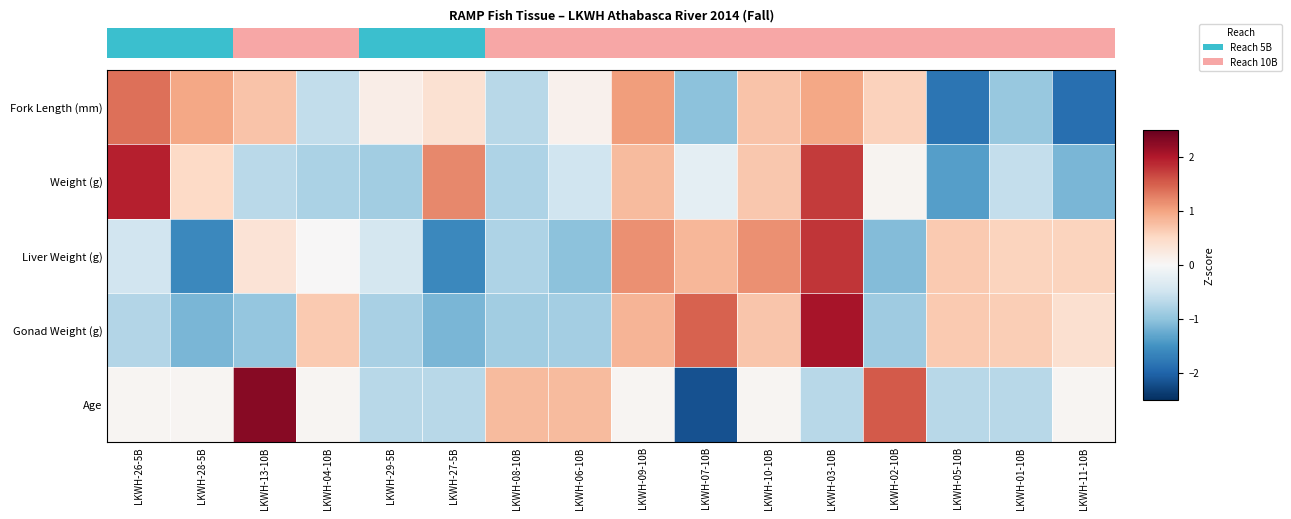

Reading left to right, list all the values displayed in this chart.

Fork Length (mm): LKWH-26-5B=1.4	LKWH-28-5B=1.0	LKWH-13-10B=0.7	LKWH-04-10B=-0.6	LKWH-29-5B=0.2	LKWH-27-5B=0.4	LKWH-08-10B=-0.7	LKWH-06-10B=0.1	LKWH-09-10B=1.0	LKWH-07-10B=-1.0	LKWH-10-10B=0.7	LKWH-03-10B=1.0	LKWH-02-10B=0.6	LKWH-05-10B=-1.8	LKWH-01-10B=-1.0	LKWH-11-10B=-1.9
Weight (g): LKWH-26-5B=2.0	LKWH-28-5B=0.5	LKWH-13-10B=-0.7	LKWH-04-10B=-0.8	LKWH-29-5B=-0.9	LKWH-27-5B=1.2	LKWH-08-10B=-0.8	LKWH-06-10B=-0.5	LKWH-09-10B=0.8	LKWH-07-10B=-0.2	LKWH-10-10B=0.7	LKWH-03-10B=1.8	LKWH-02-10B=0.1	LKWH-05-10B=-1.4	LKWH-01-10B=-0.6	LKWH-11-10B=-1.1
Liver Weight (g): LKWH-26-5B=-0.5	LKWH-28-5B=-1.6	LKWH-13-10B=0.3	LKWH-04-10B=0.0	LKWH-29-5B=-0.4	LKWH-27-5B=-1.6	LKWH-08-10B=-0.8	LKWH-06-10B=-1.0	LKWH-09-10B=1.1	LKWH-07-10B=0.8	LKWH-10-10B=1.1	LKWH-03-10B=1.8	LKWH-02-10B=-1.1	LKWH-05-10B=0.6	LKWH-01-10B=0.6	LKWH-11-10B=0.6
Gonad Weight (g): LKWH-26-5B=-0.7	LKWH-28-5B=-1.1	LKWH-13-10B=-1.0	LKWH-04-10B=0.6	LKWH-29-5B=-0.8	LKWH-27-5B=-1.1	LKWH-08-10B=-0.9	LKWH-06-10B=-0.8	LKWH-09-10B=0.8	LKWH-07-10B=1.5	LKWH-10-10B=0.7	LKWH-03-10B=2.1	LKWH-02-10B=-0.9	LKWH-05-10B=0.6	LKWH-01-10B=0.6	LKWH-11-10B=0.4
Age: LKWH-26-5B=0.0	LKWH-28-5B=0.0	LKWH-13-10B=2.3	LKWH-04-10B=0.0	LKWH-29-5B=-0.7	LKWH-27-5B=-0.7	LKWH-08-10B=0.8	LKWH-06-10B=0.8	LKWH-09-10B=0.0	LKWH-07-10B=-2.2	LKWH-10-10B=0.0	LKWH-03-10B=-0.7	LKWH-02-10B=1.5	LKWH-05-10B=-0.7	LKWH-01-10B=-0.7	LKWH-11-10B=0.0